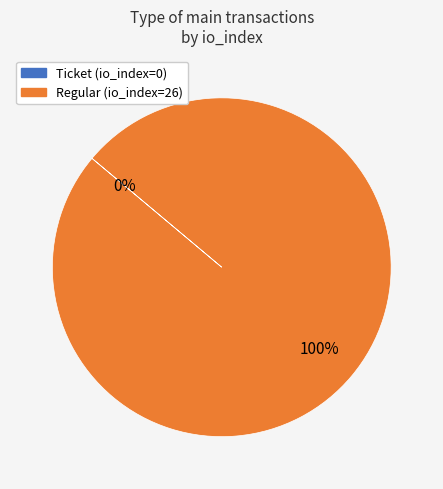

To the nearest percent, what is the average slice percentage?

50%